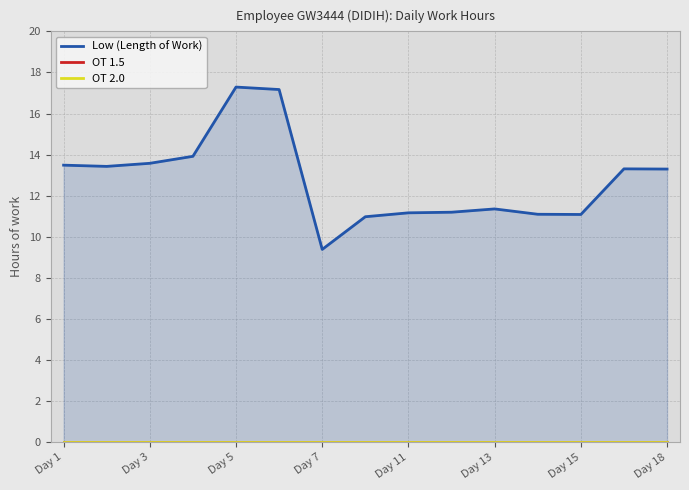

At which category does the chart reach its minimum across all series?

Day 1